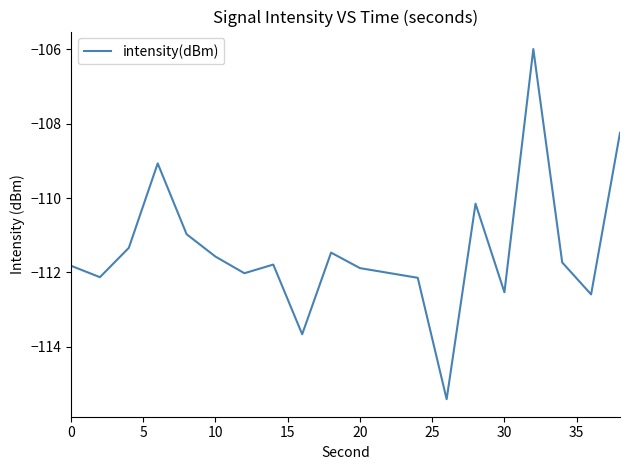

How many lines are shown in the chart?

1